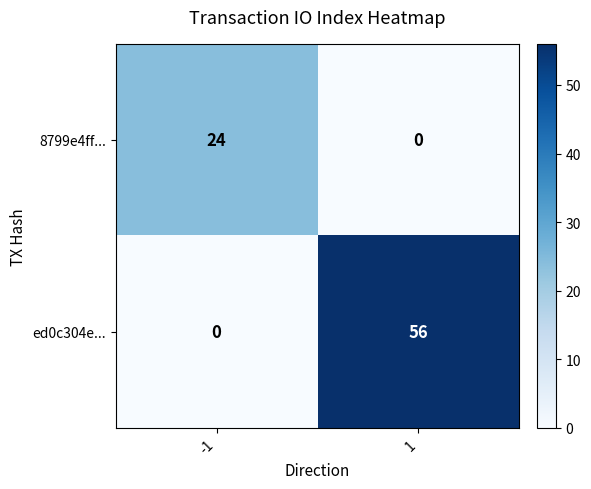

What value does the ed0c304e... series have at 1?

56